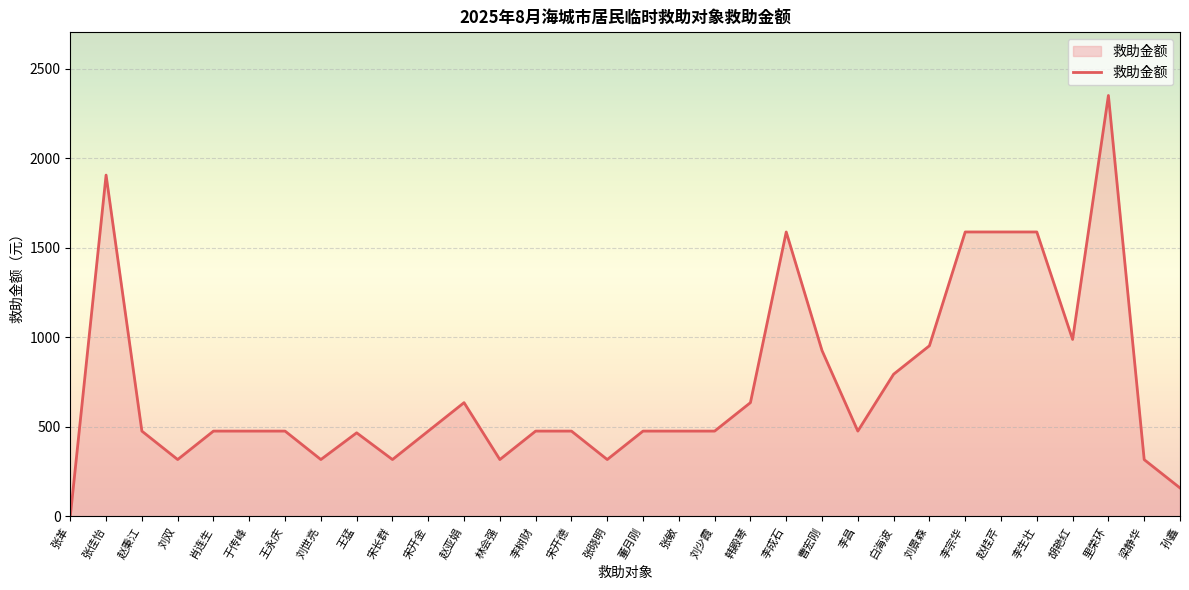

Where does the data first go above 476?

张佳怡